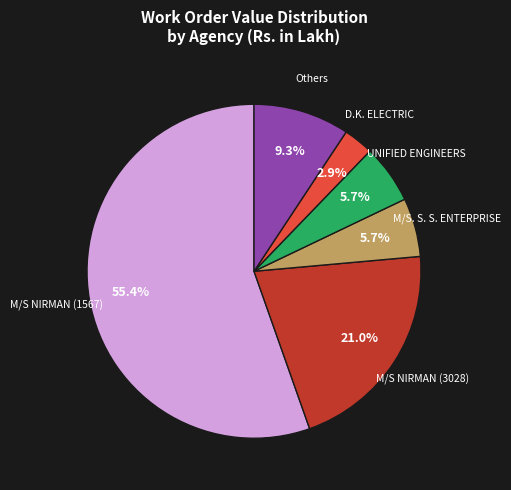

Does any single category account for the majority?

Yes